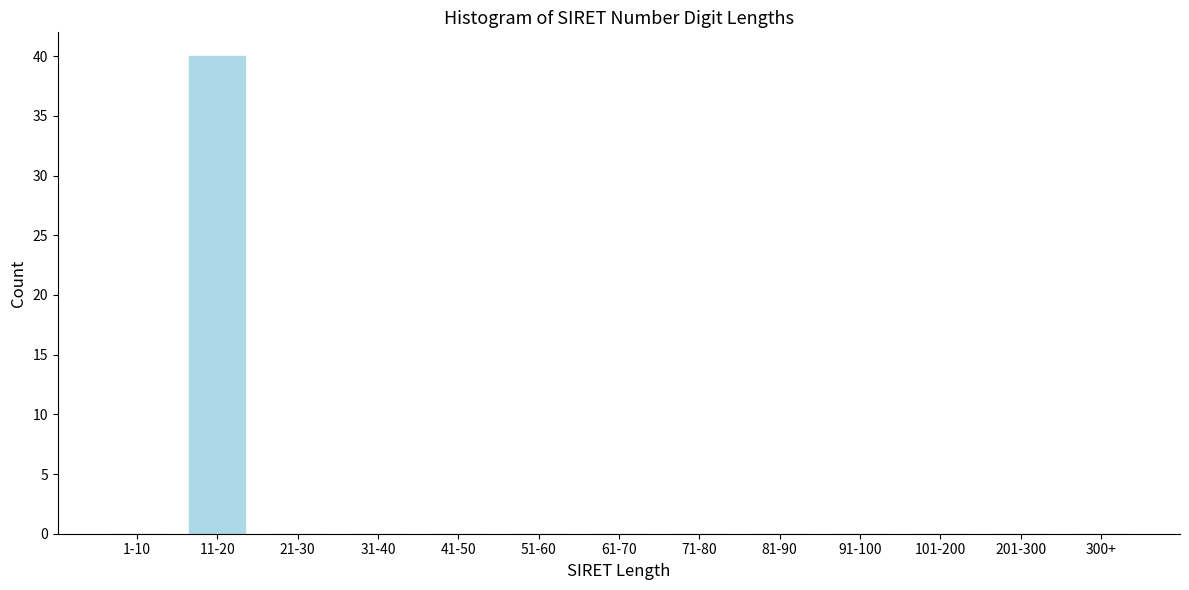

Reading left to right, extract all data points from this chart.

1-10=0	11-20=40	21-30=0	31-40=0	41-50=0	51-60=0	61-70=0	71-80=0	81-90=0	91-100=0	101-200=0	201-300=0	300+=0